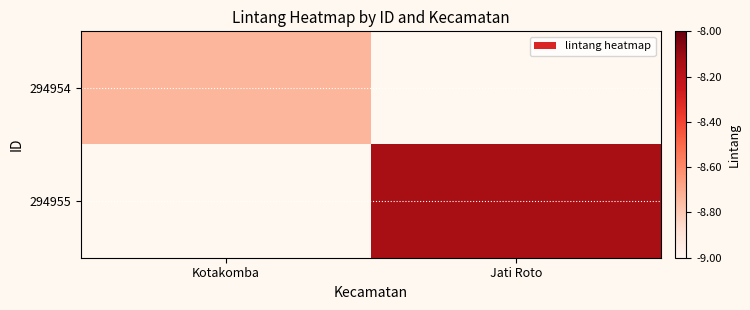

Rank the categories by 294954 value from highest to lowest.

Kotakomba, Jati Roto